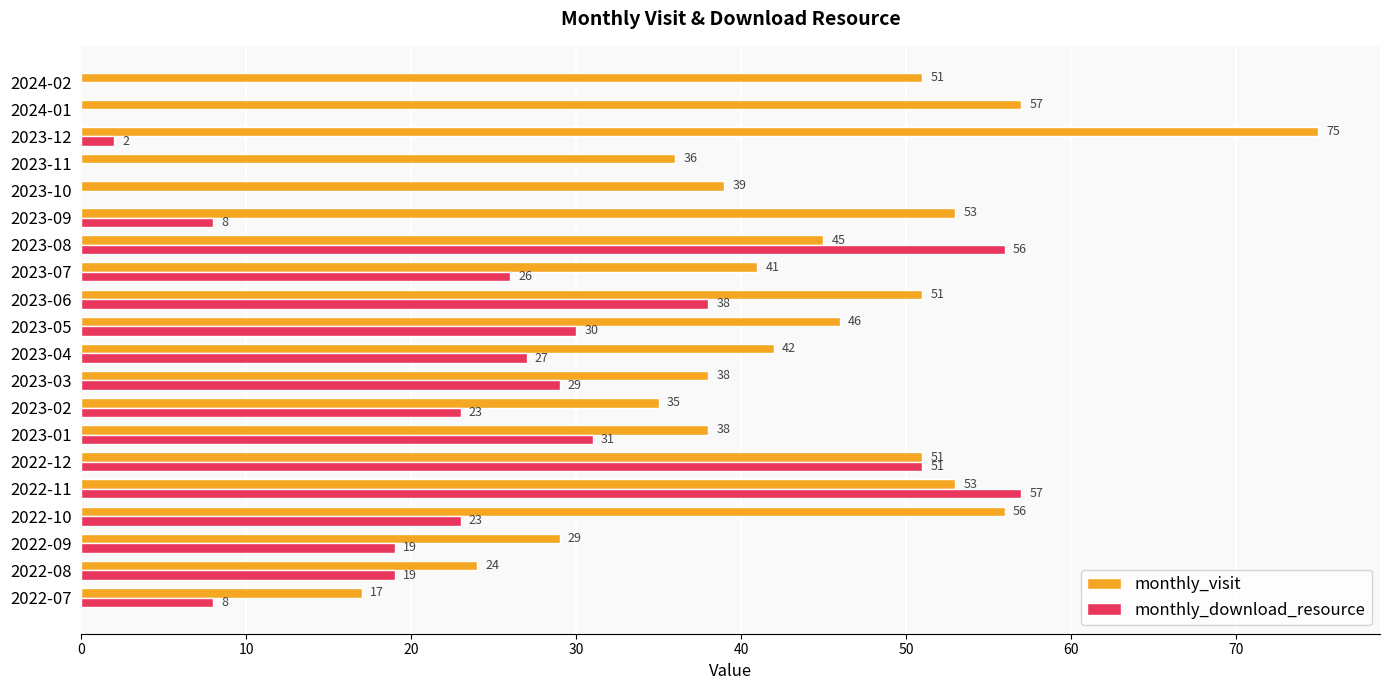

Is the value of monthly_download_resource at 2023-12 greater than the value of monthly_visit at 2023-09?

No